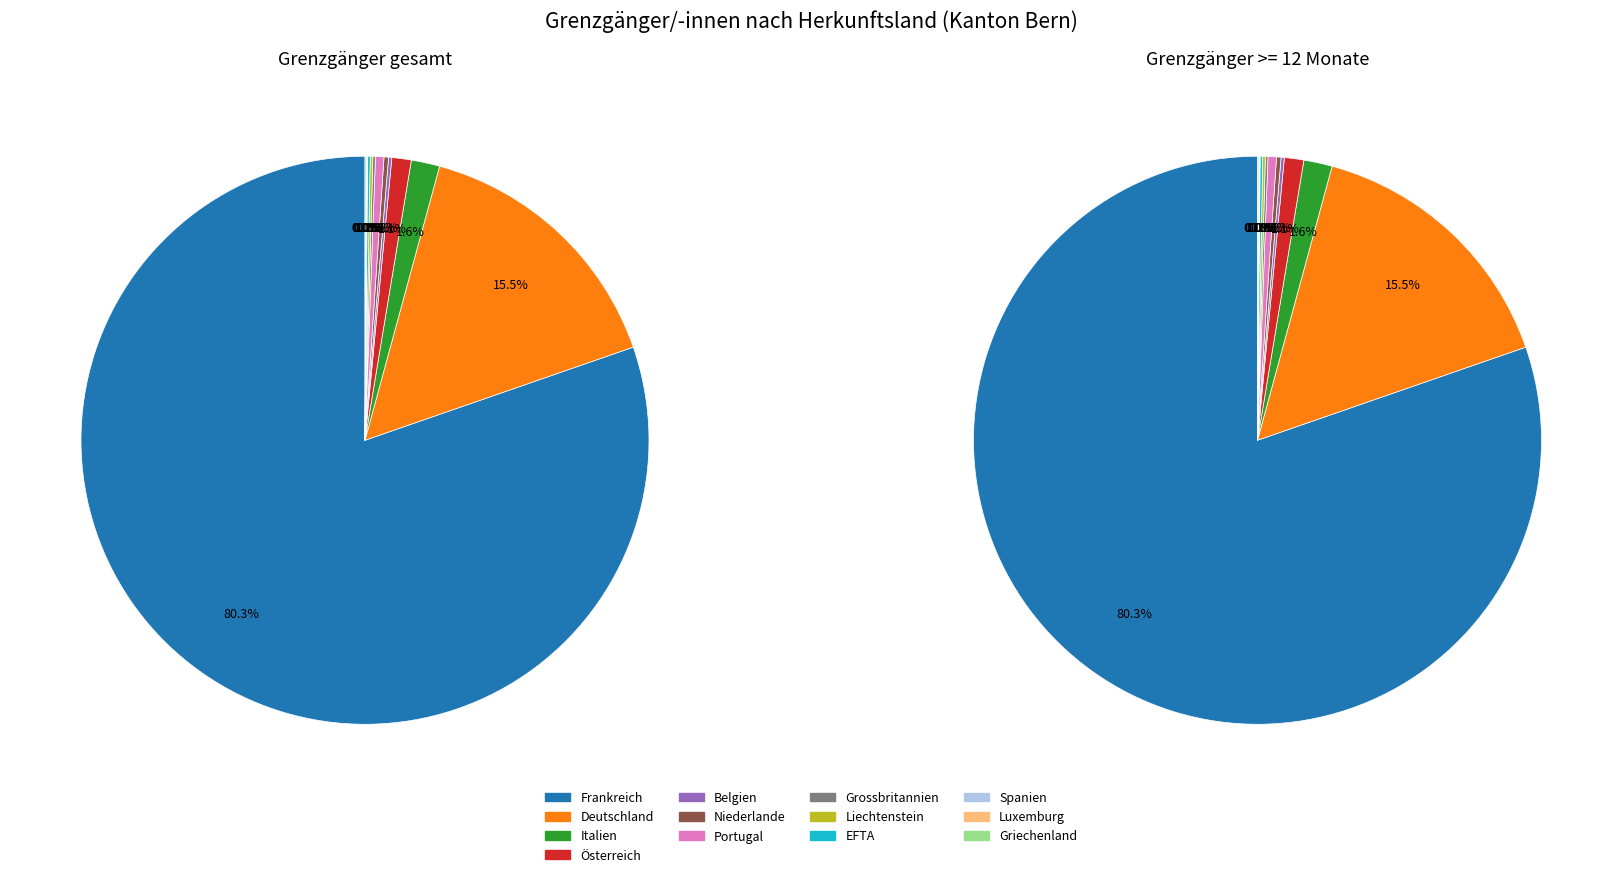

To the nearest percent, what portion does Frankreich represent?

80%